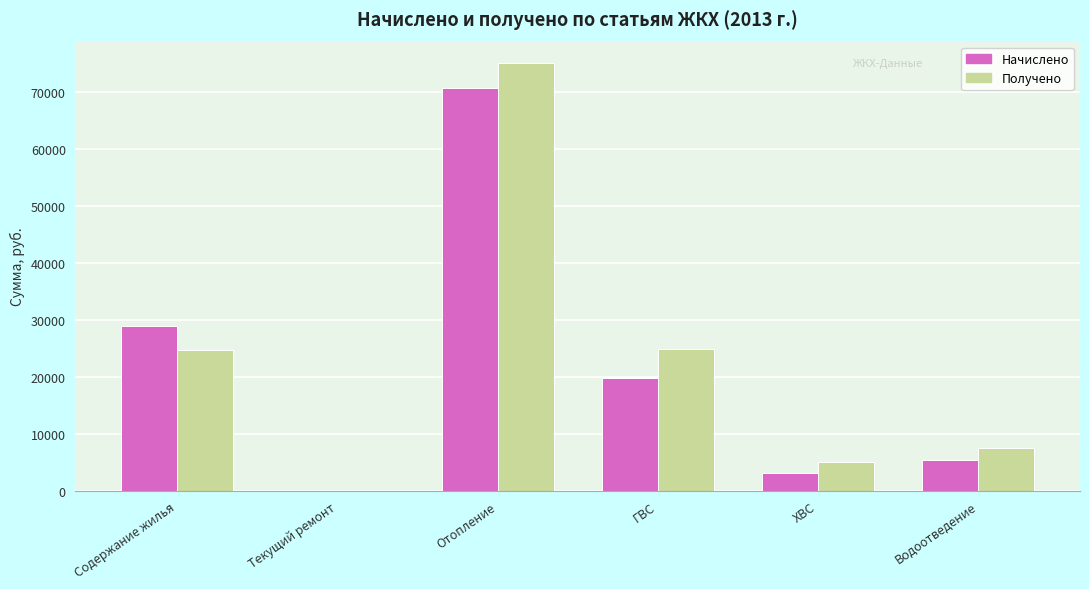

Which series has the largest total across all categories?

Получено